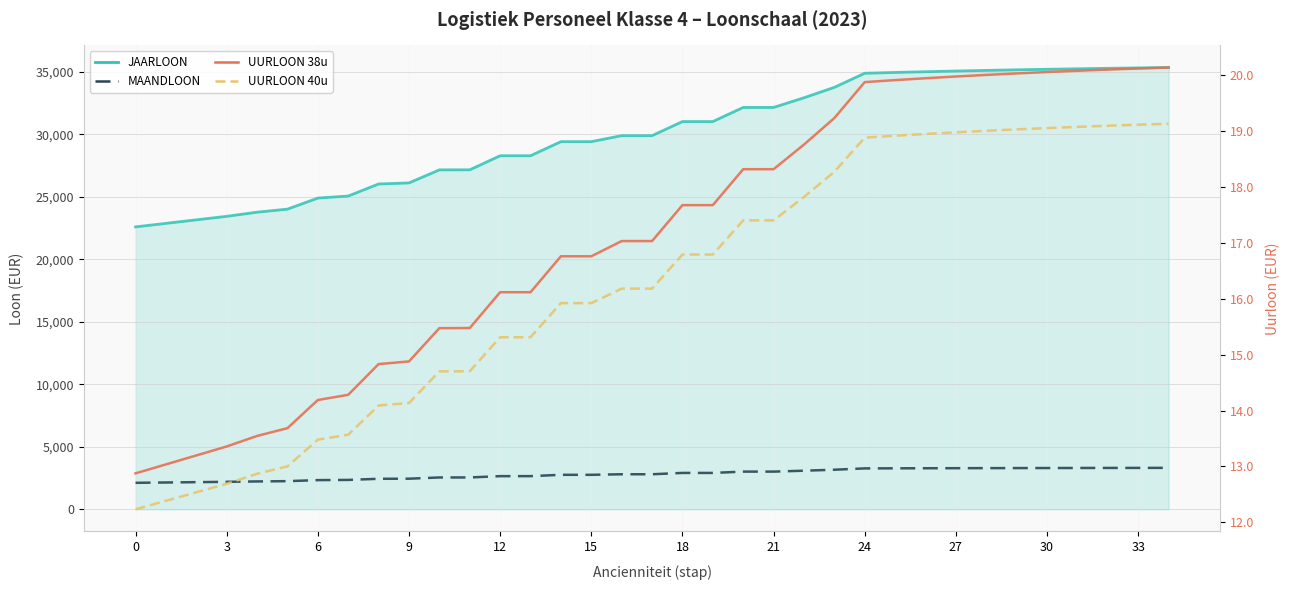

True or false: MAANDLOON has more than 1 interior local peaks.

False